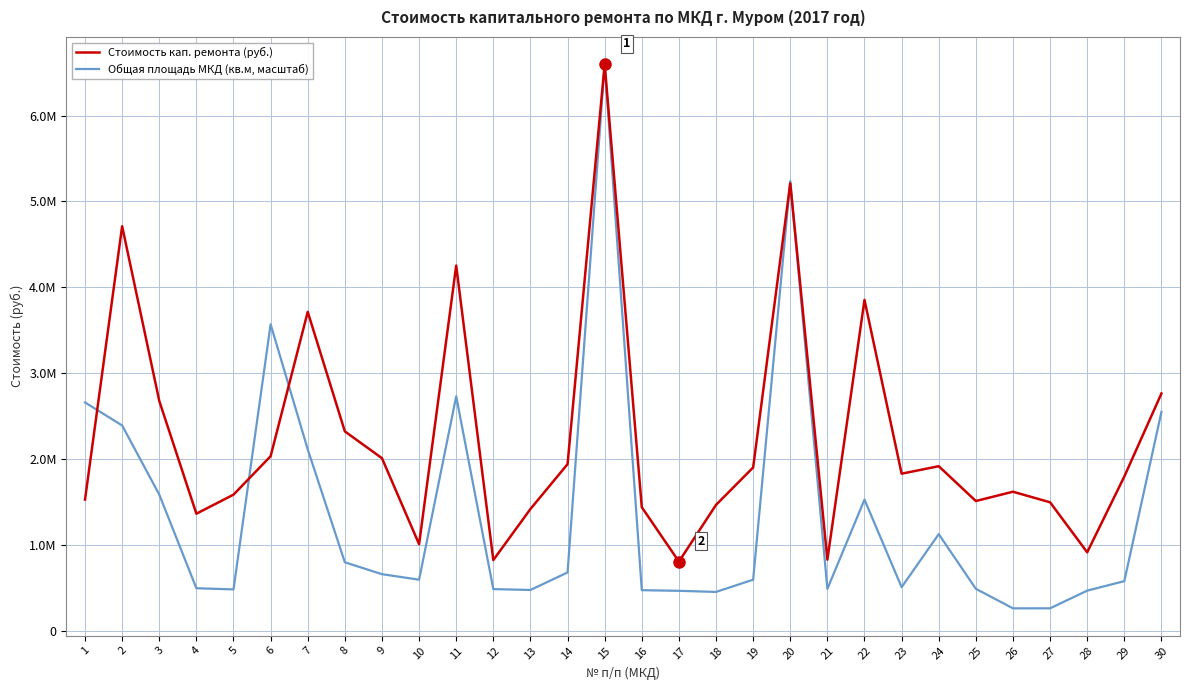

Which series has the largest total across all categories?

Стоимость кап. ремонта (руб.)